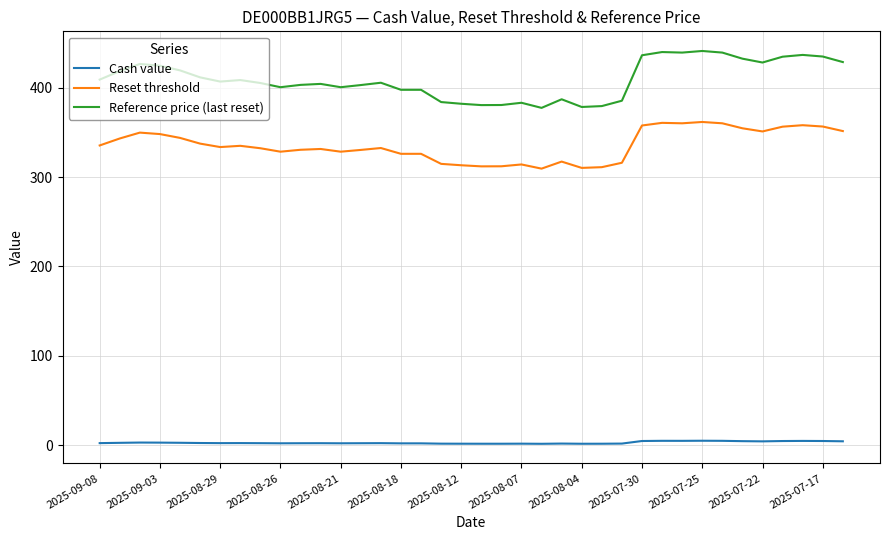

Which series has the largest total across all categories?

Reference price (last reset)